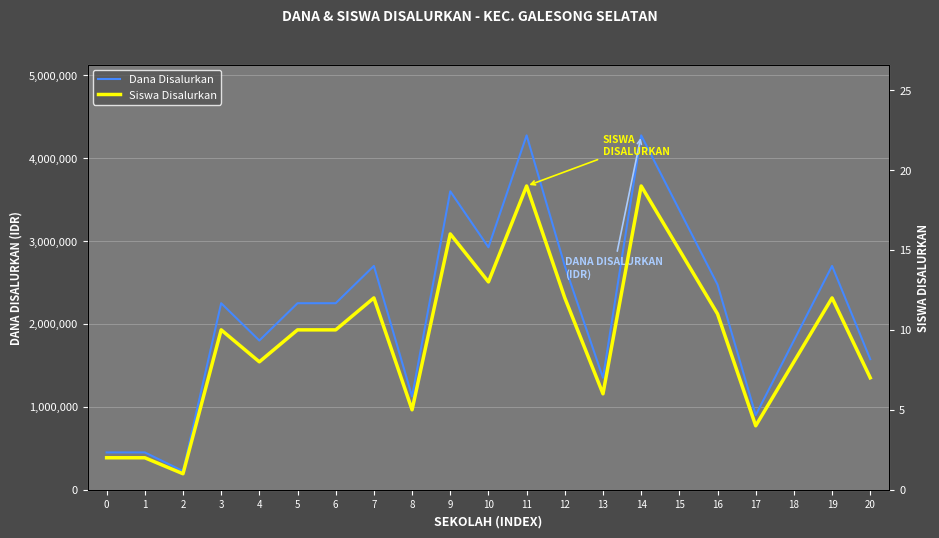

What is the average value of the Siswa Disalurkan series?

10